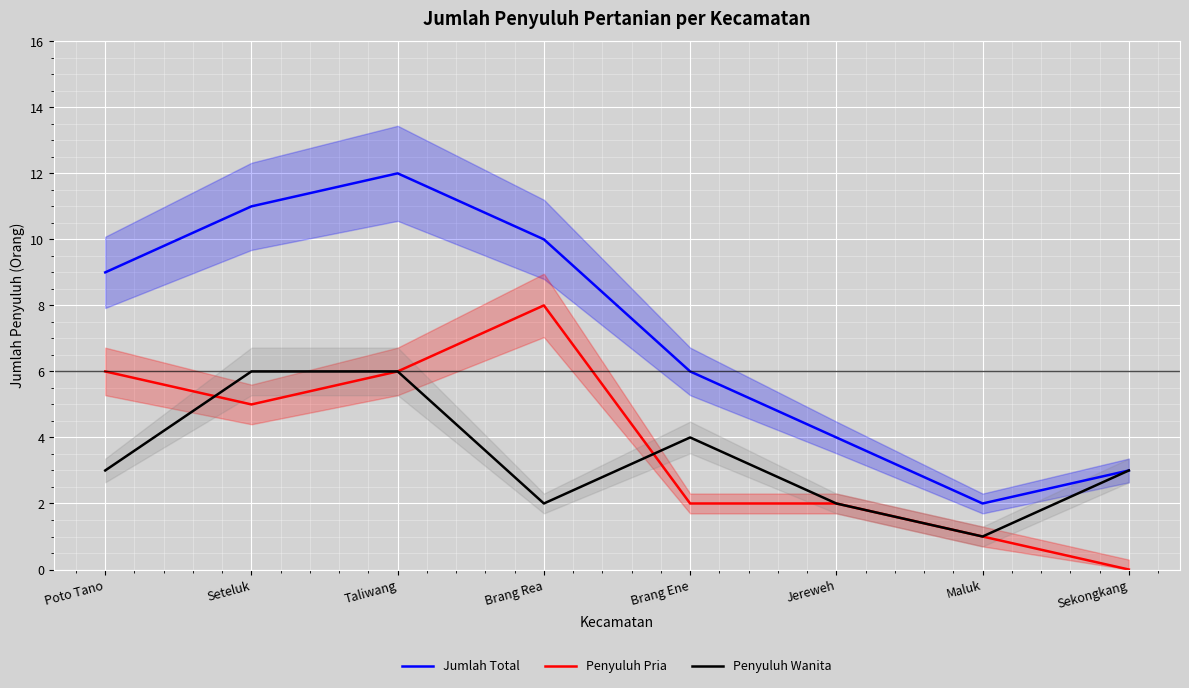

True or false: Penyuluh Wanita and Jumlah Total cross at least once.

False